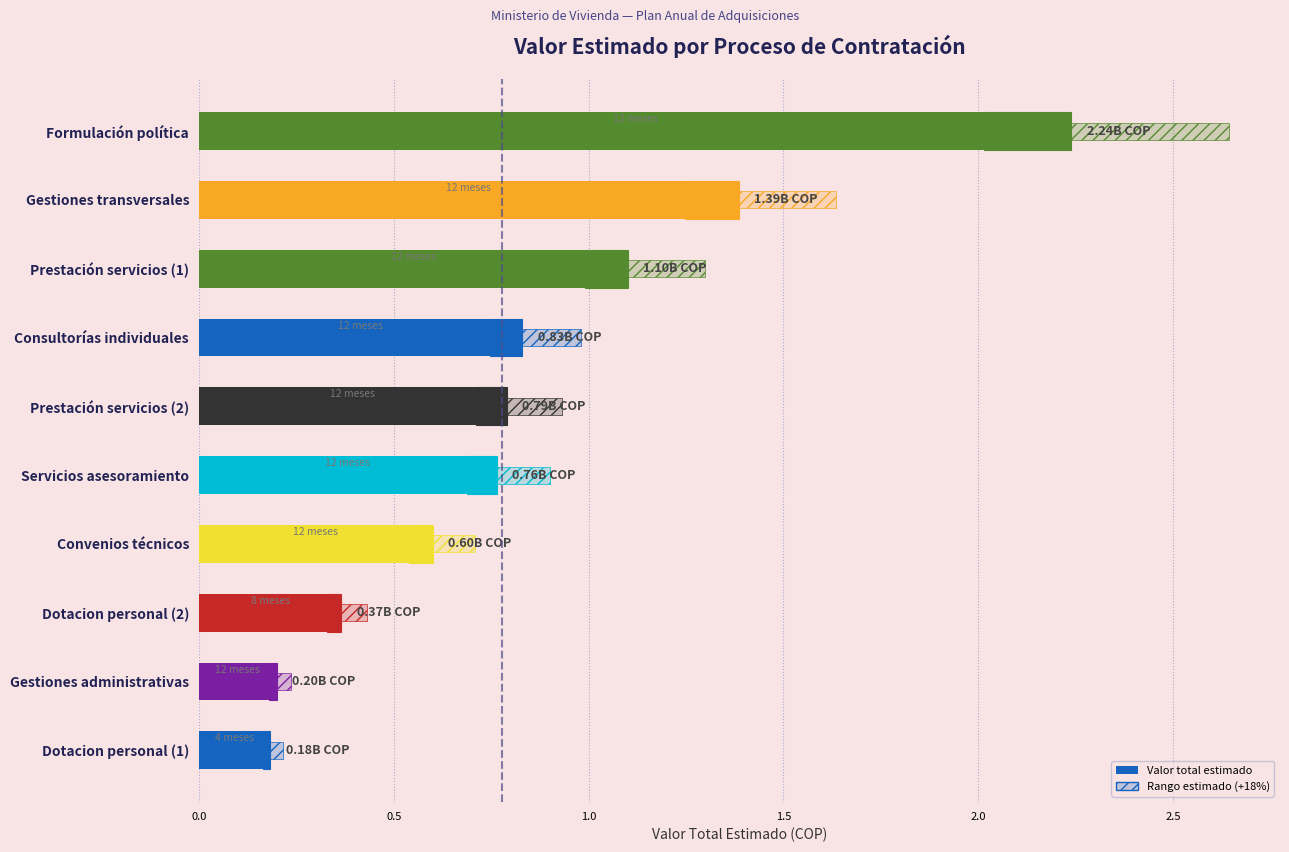

How many bars are there in total?

20